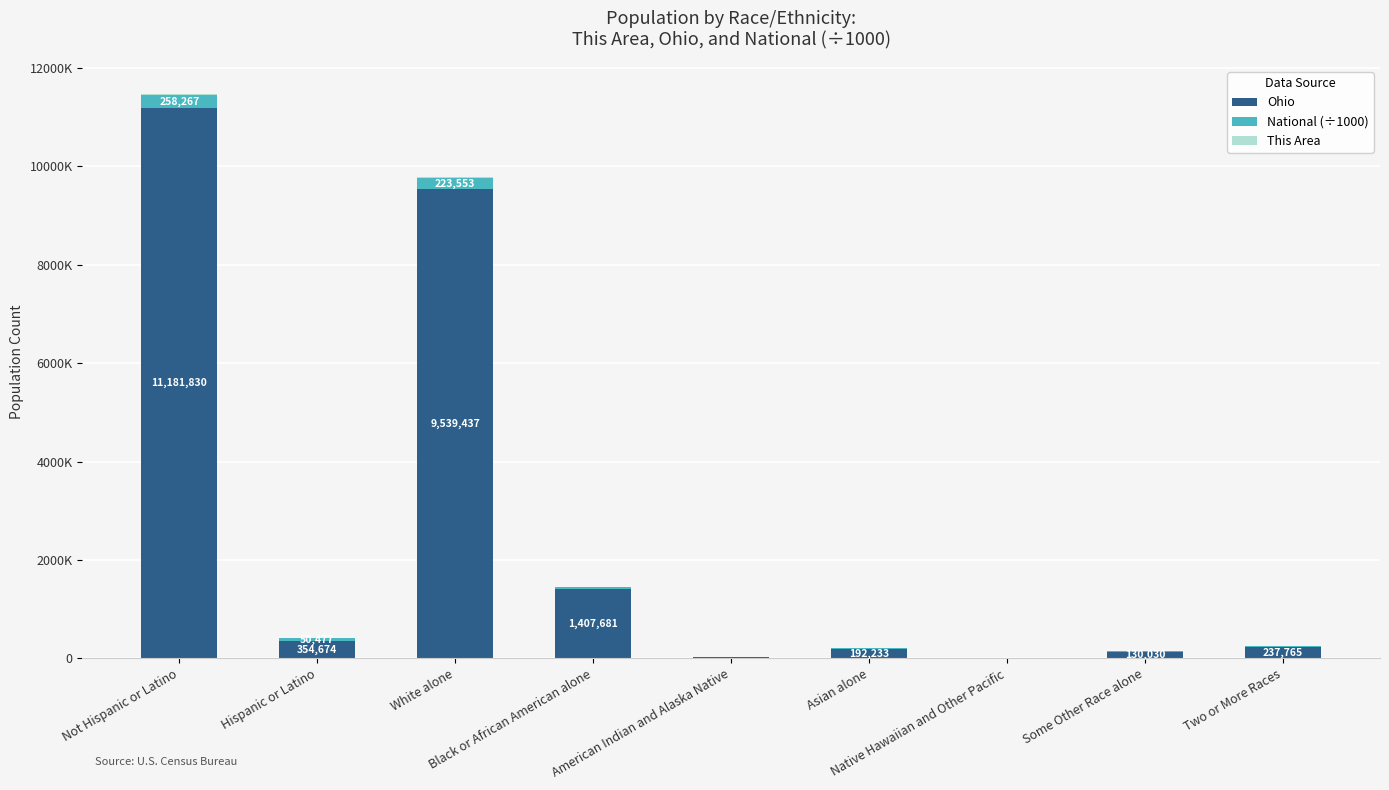

At which label does Ohio reach its minimum?

Native Hawaiian and Other Pacific